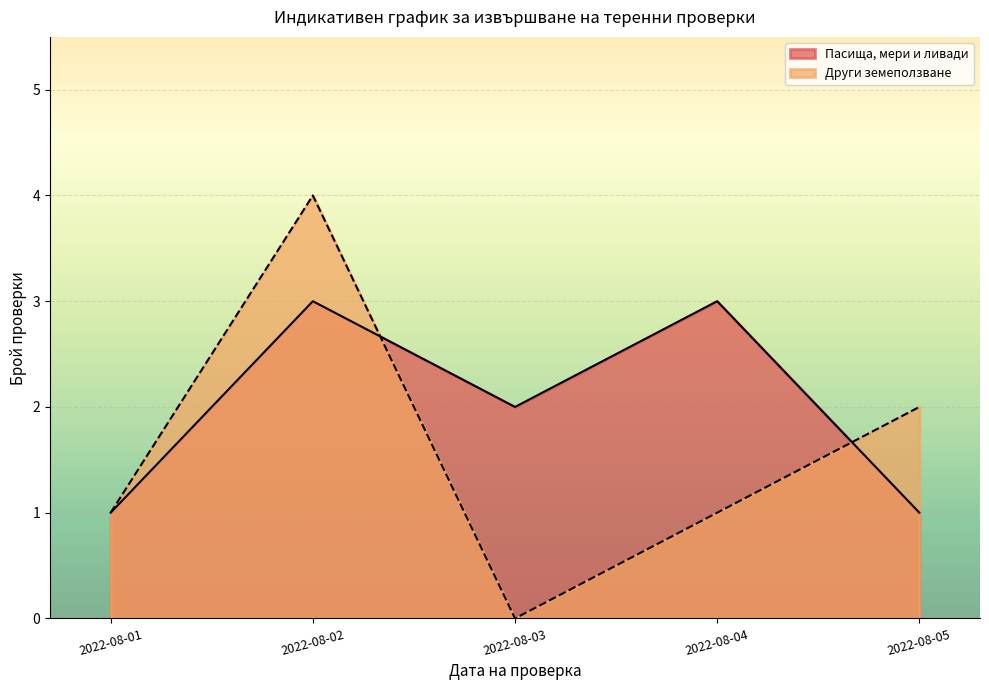

Is the value of Други земеползване at 2022-08-01 greater than the value of Пасища, мери и ливади at 2022-08-02?

No